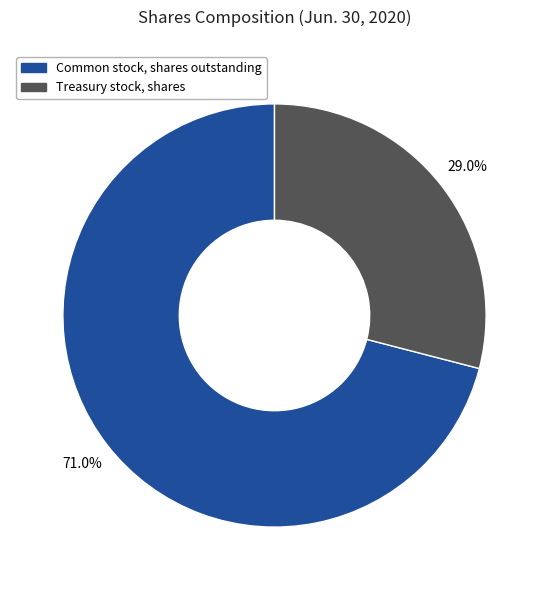

Is there a majority slice in this chart?

Yes